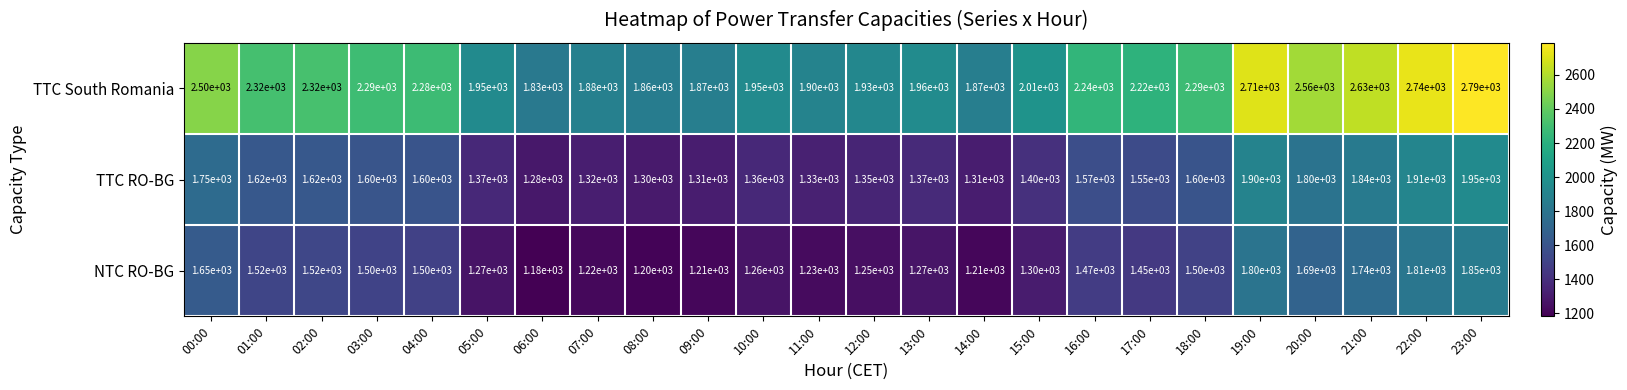

The TTC South Romania series shows 475 at 07:00. True or false?

False